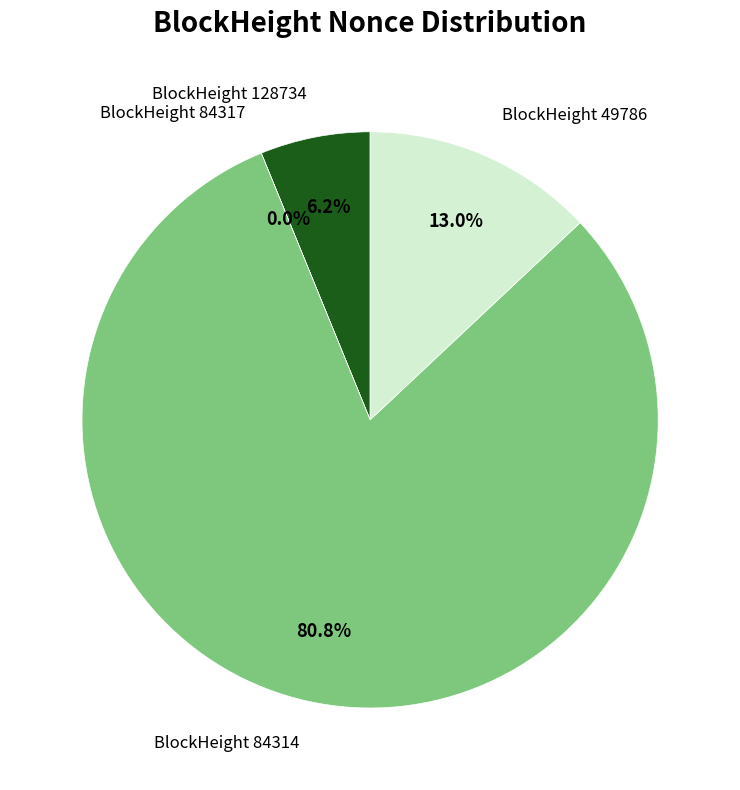

Is there any slice that represents more than half of the pie?

Yes